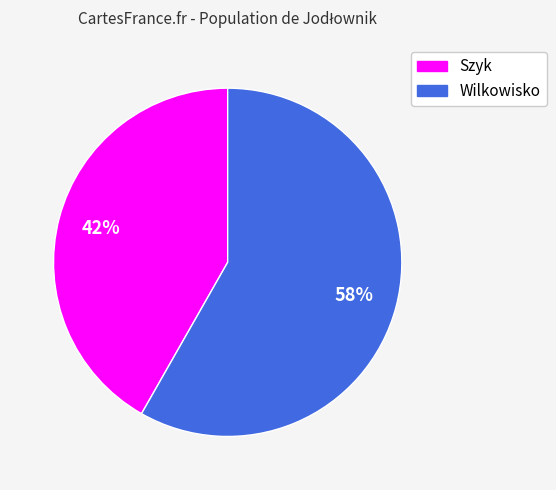

To the nearest percent, what is the combined percentage of Wilkowisko and Szyk?

100%